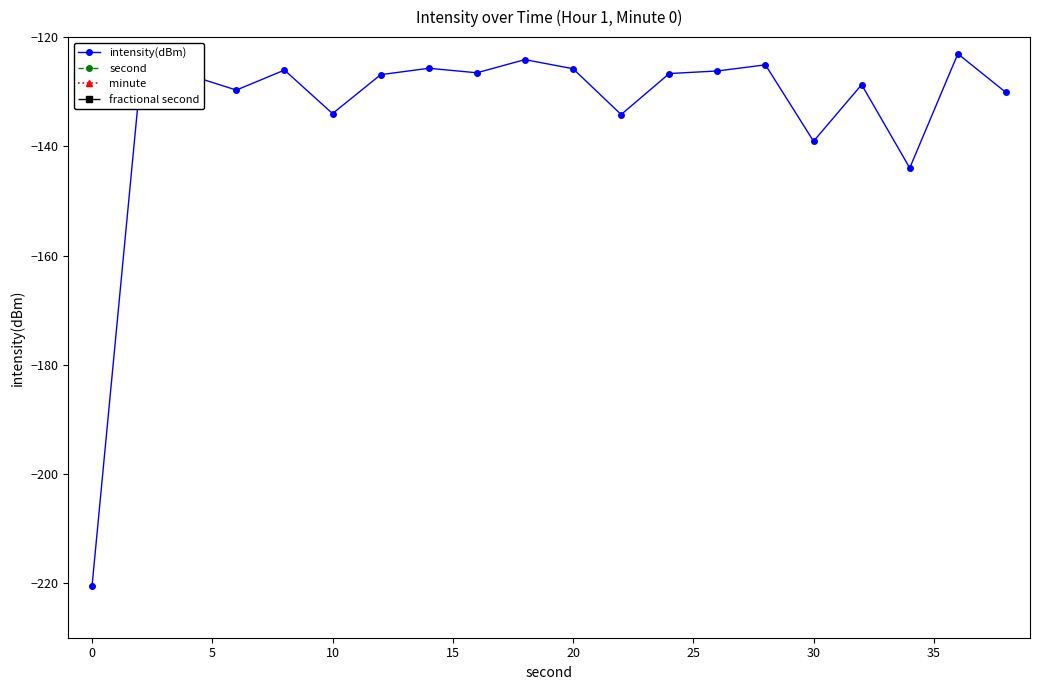

Does the chart have visible grid lines?

No